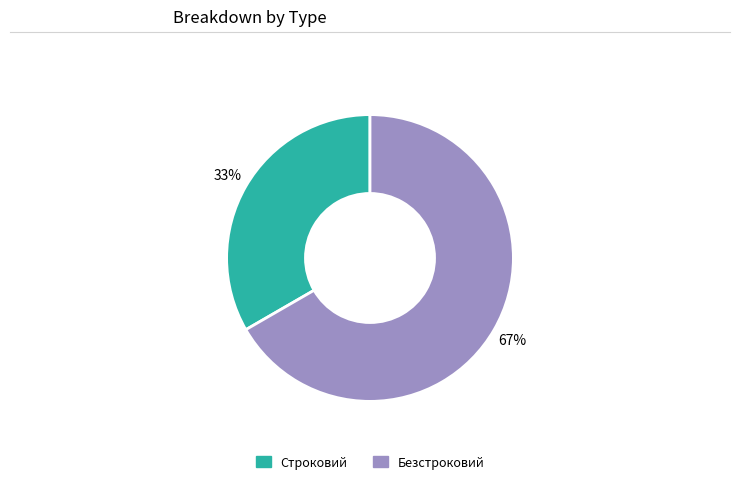

Does any single category account for the majority?

Yes